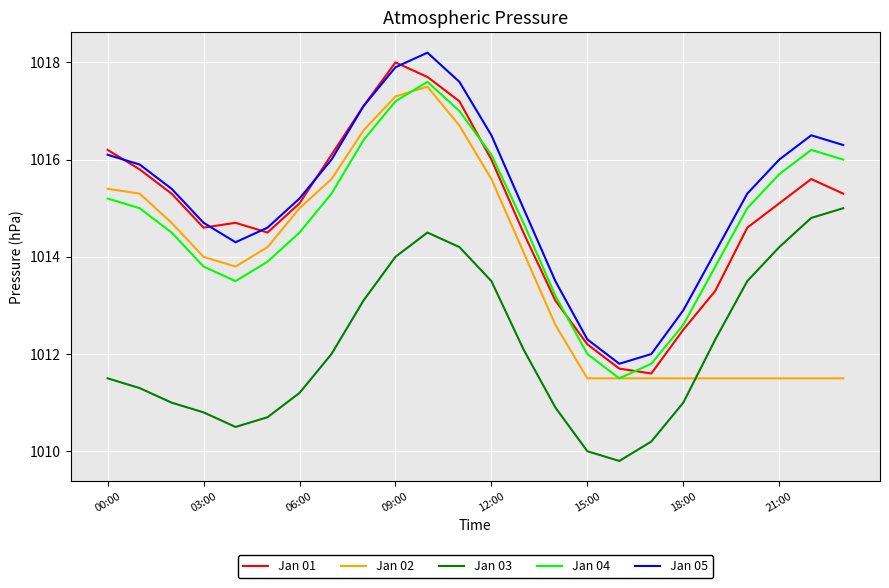

What is the minimum value for Jan 04?

1011.5